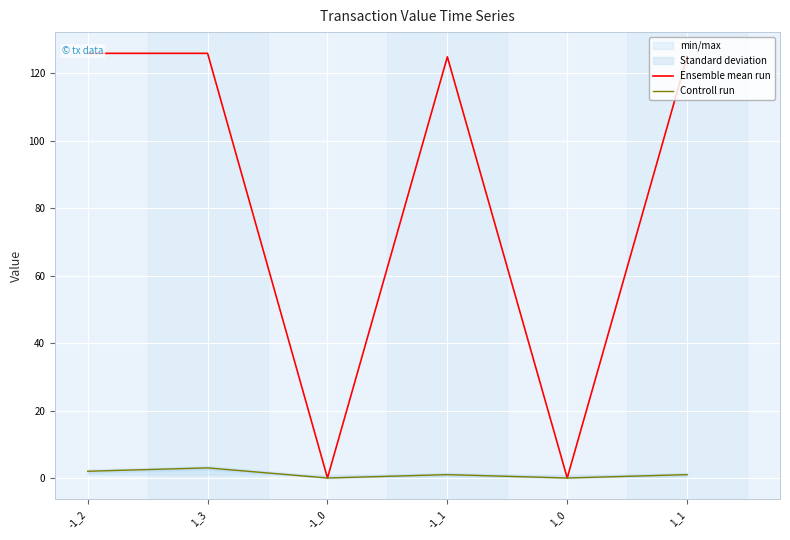

True or false: Controll run and Ensemble mean run intersect in this chart.

False